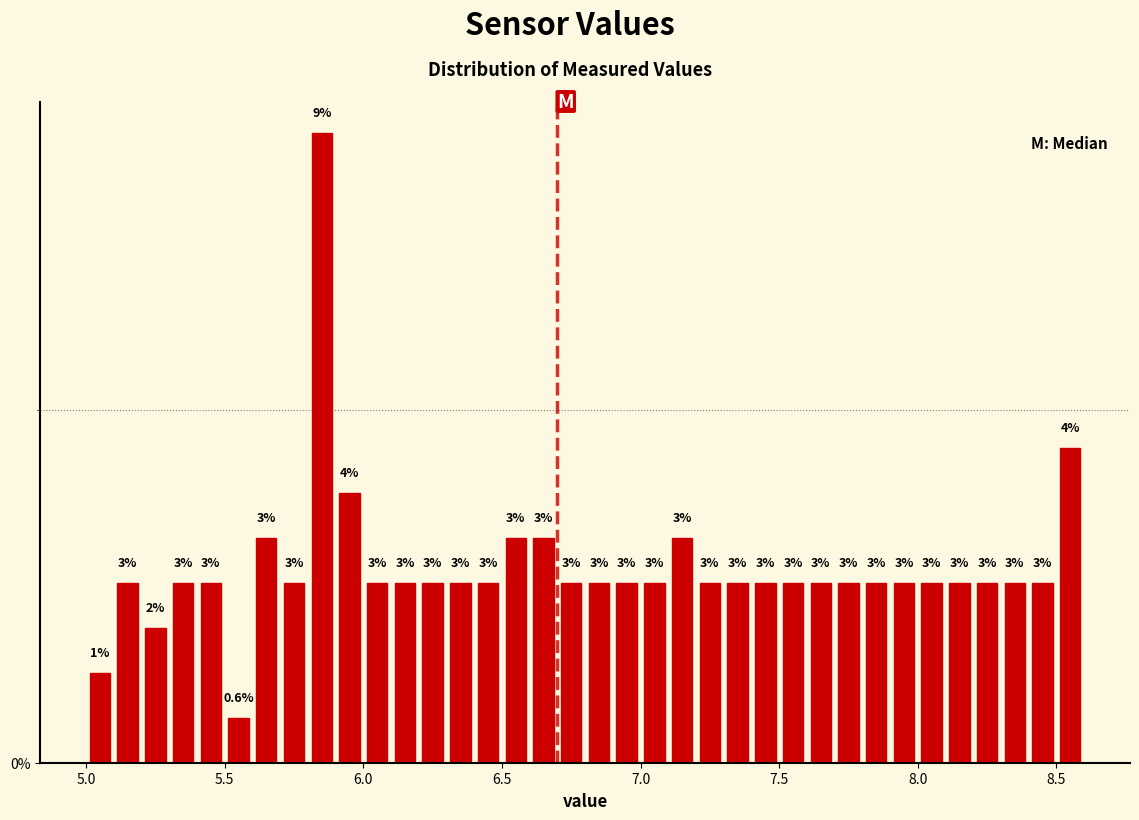

Around what value on the x-axis is the tallest bar? Give the approximate position of its centre, as read against the axis.

5.85